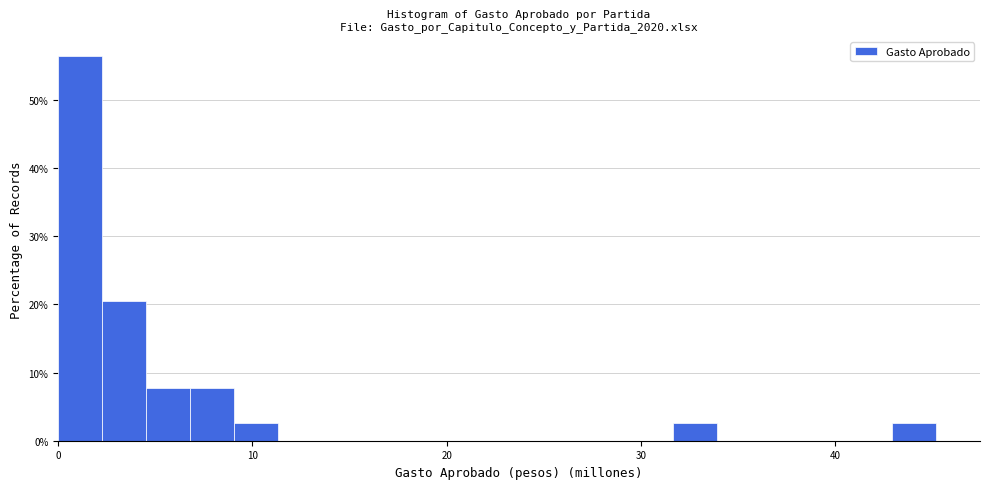

Around what value on the x-axis is the tallest bar? Give the approximate position of its centre, as read against the axis.

1